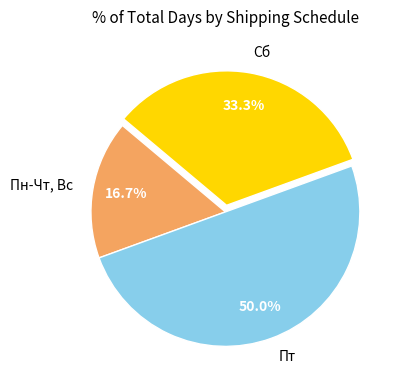

Rank the categories by value from highest to lowest.

Пт, Сб, Пн-Чт, Вс